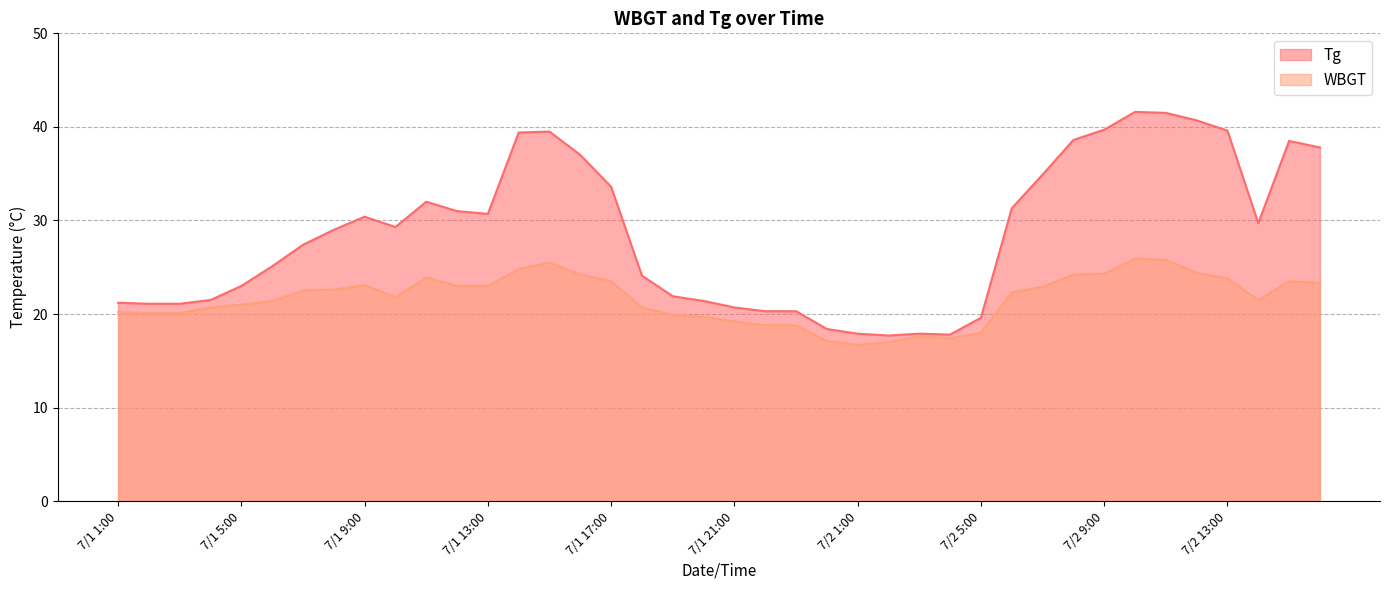

What are all the series names shown in the legend?

Tg, WBGT